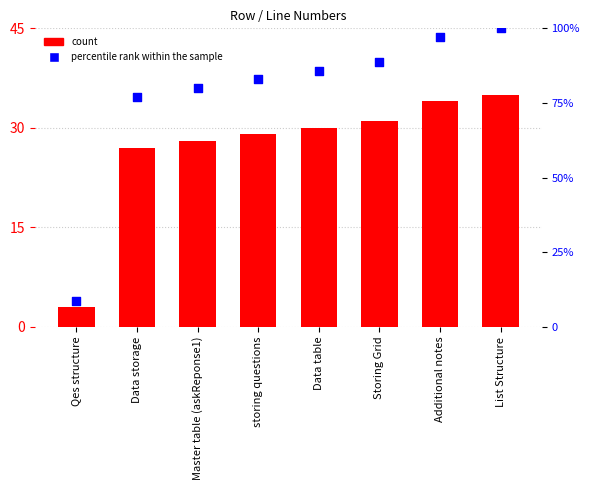

At how many categories does at least one series exceed 24?

7